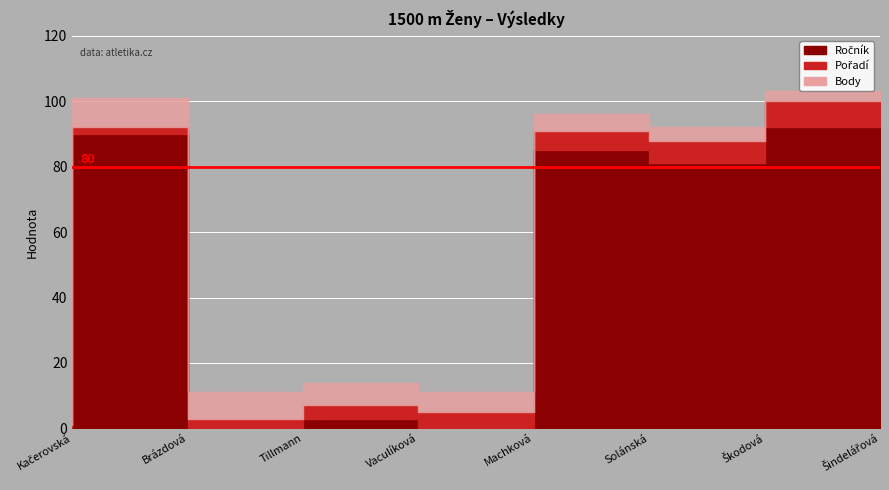

Rank the series at Solánská from lowest to highest value.

Body, Pořadí, Ročník